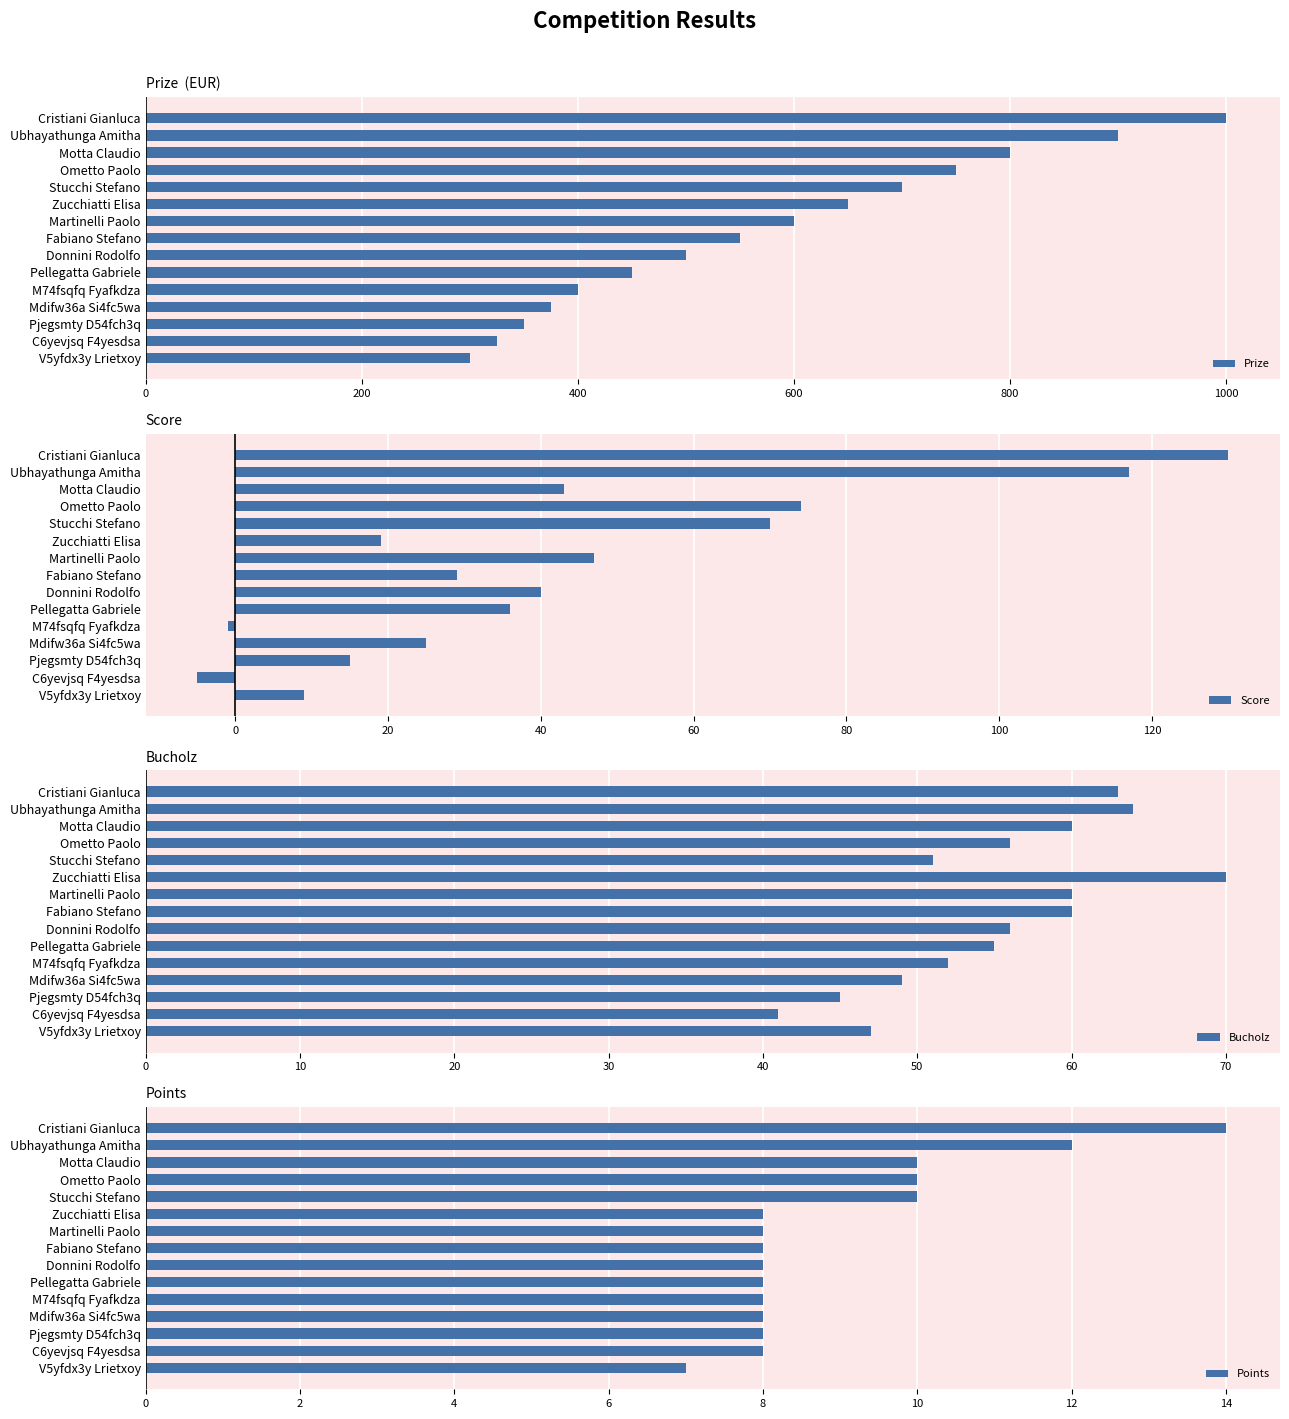

Is it true that Prize equals 600 at Martinelli Paolo?

True